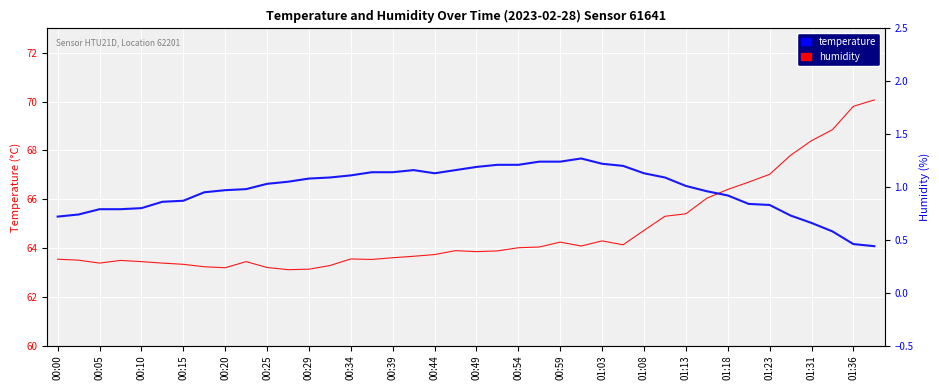

Rank the series by their average value, from lowest to highest.

temperature, humidity